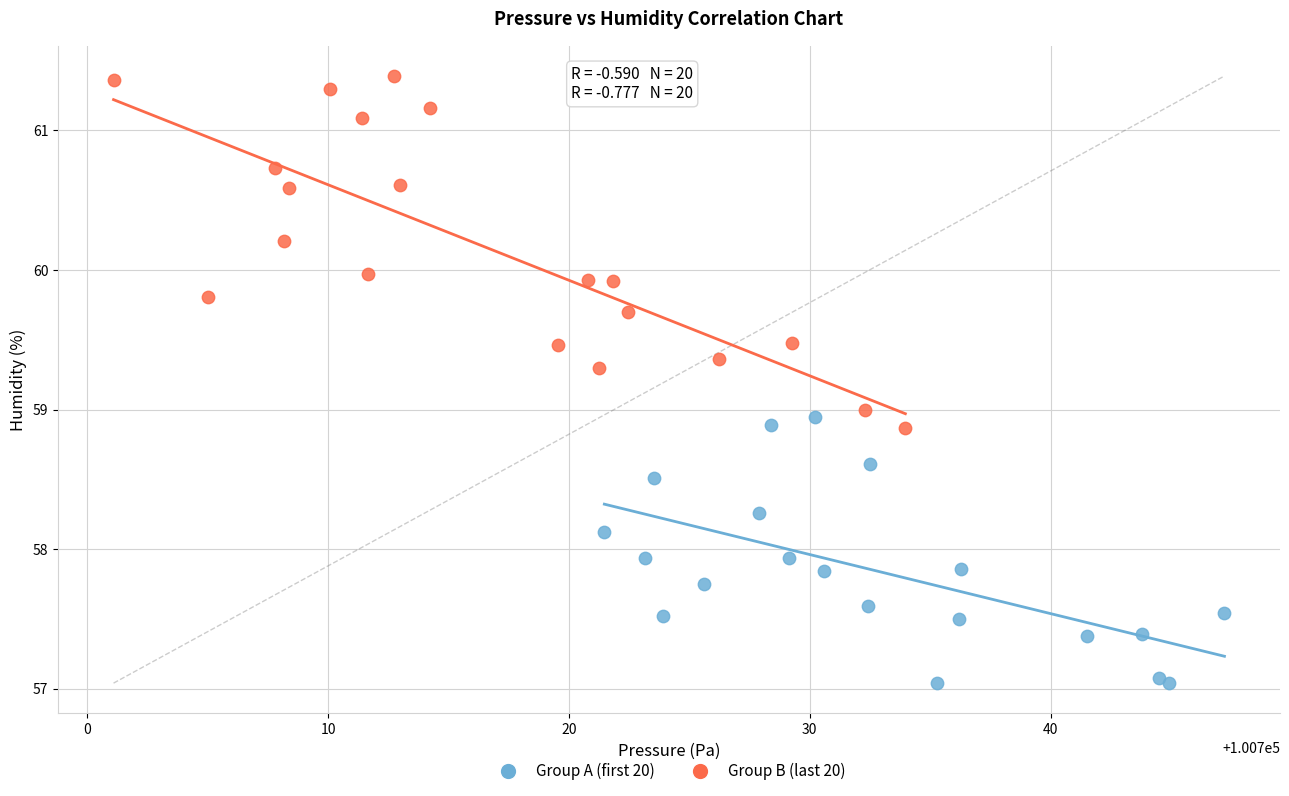

Which series contains the highest Y value?

Group B (last 20)